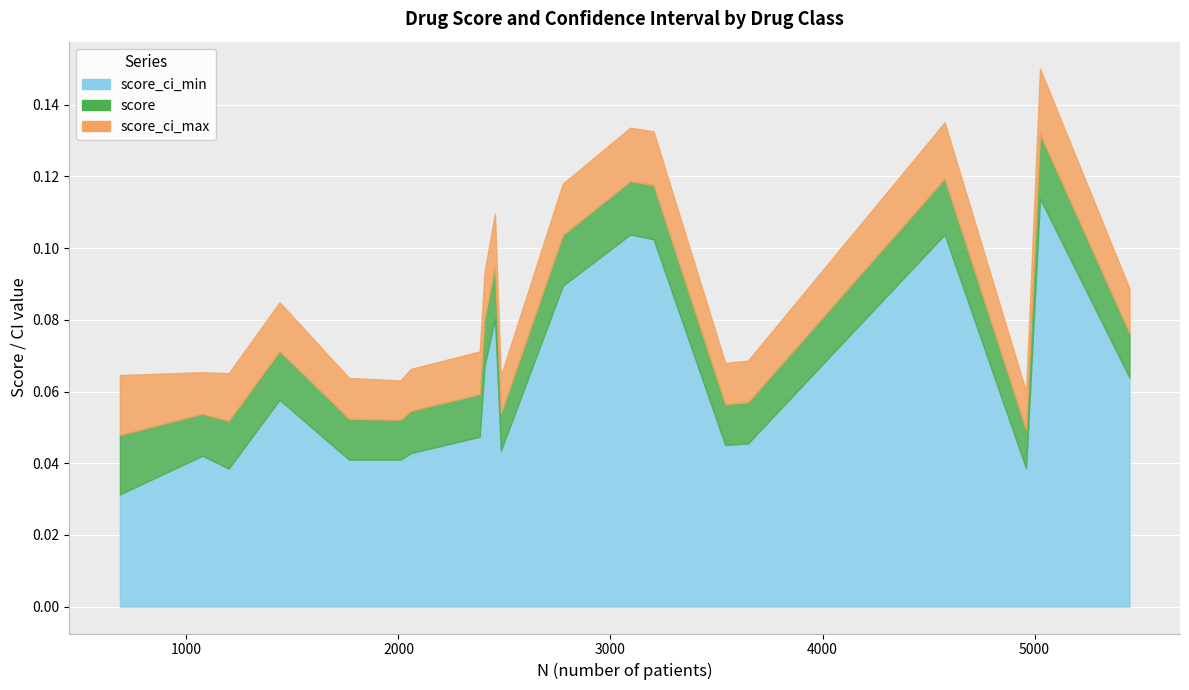

What are all the series names shown in the legend?

N, score, score_ci_min, score_ci_max